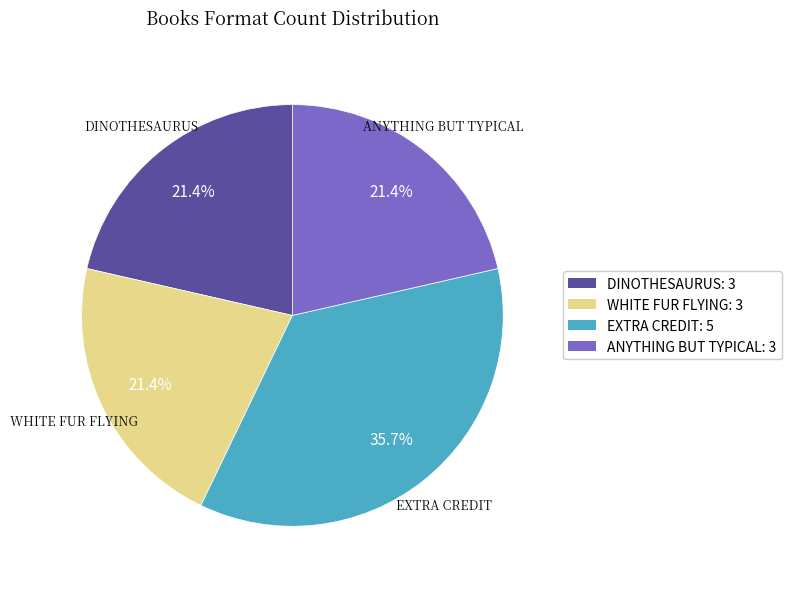

What is the ratio of the value at ANYTHING BUT TYPICAL: 3 to the value at EXTRA CREDIT: 5?

0.6